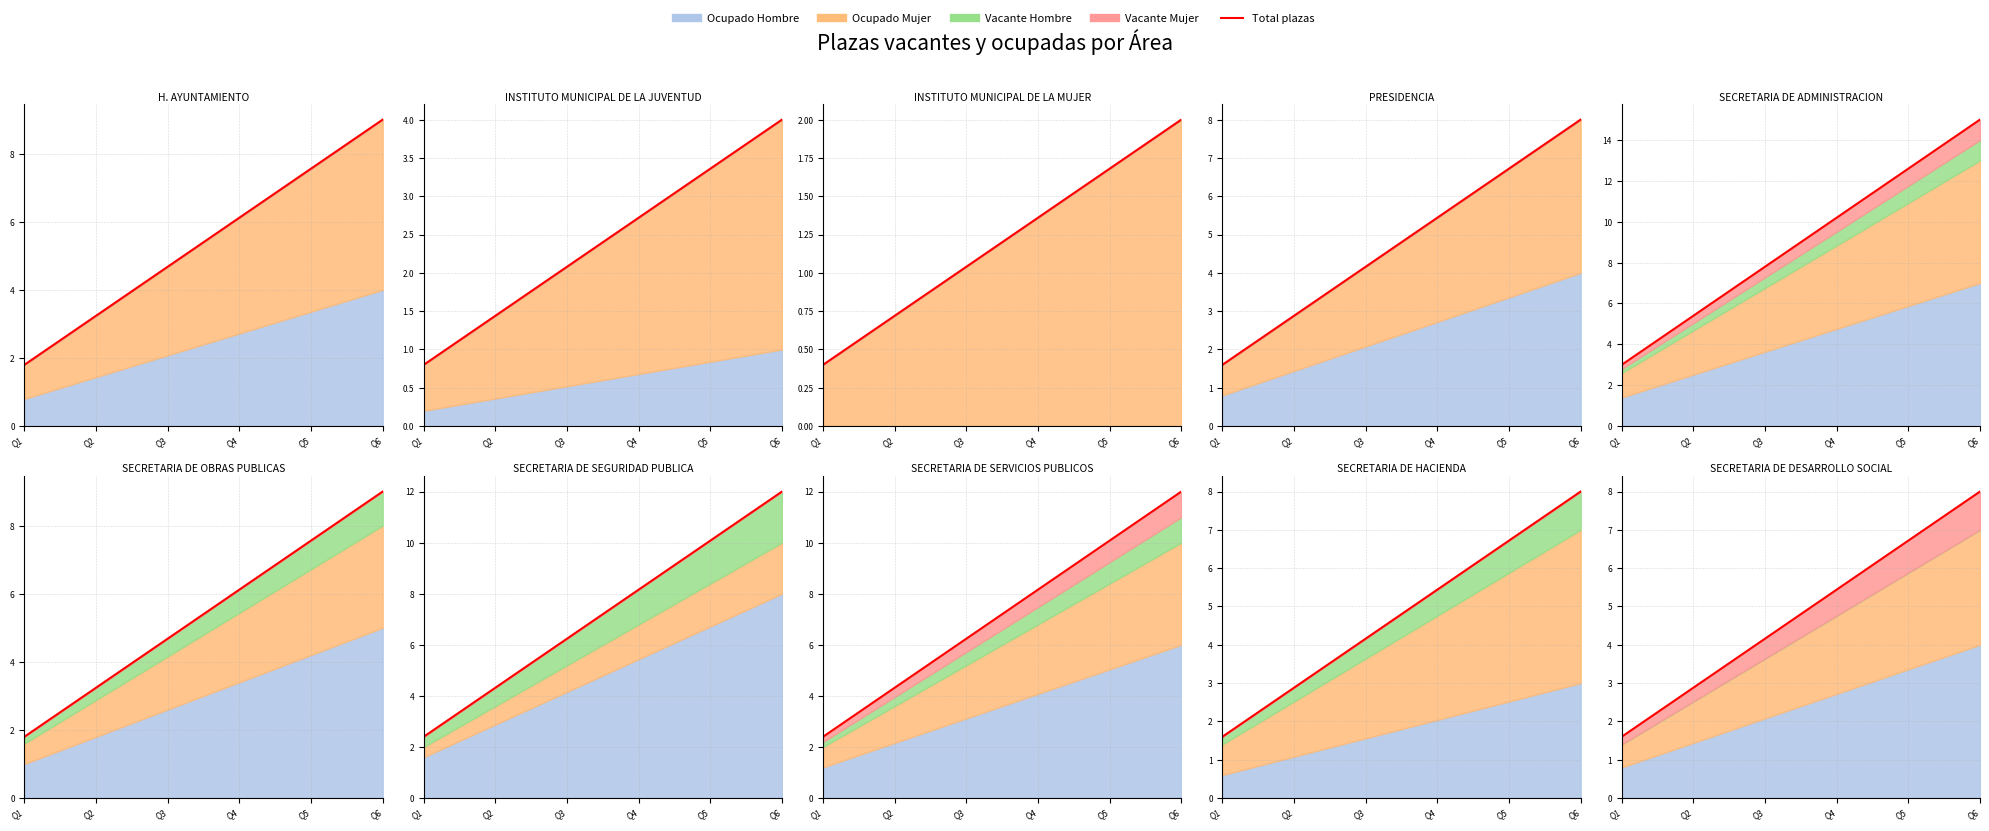

The chart shows a value of 4.0 at Q6. True or false?

False